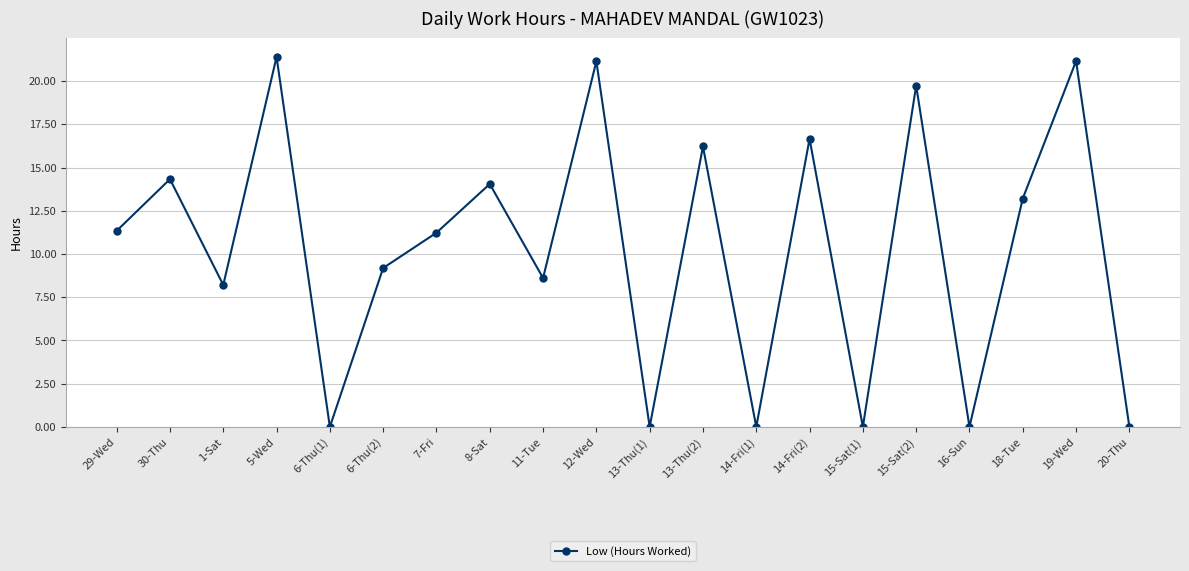

Between 1-Sat and 30-Thu, which is larger?

30-Thu